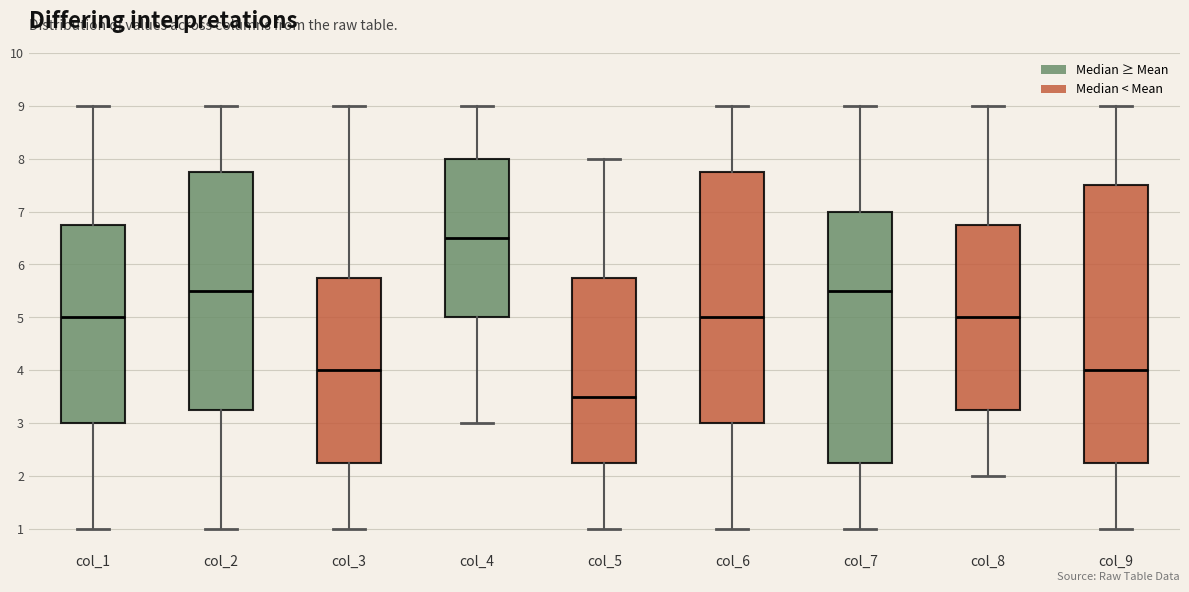

Reading left to right, read every box against the y-axis: the position of its median line, the range the box covers, and the ends of its whiskers. The values are not printed on the chart, so give them approximately, as read against the axis.

col_1: median 5.0, box 3.0 to 6.8, whiskers 1.0 to 9.0
col_2: median 5.5, box 3.3 to 7.8, whiskers 1.0 to 9.0
col_3: median 4.0, box 2.3 to 5.8, whiskers 1.0 to 9.0
col_4: median 6.5, box 5.0 to 8.0, whiskers 3.0 to 9.0
col_5: median 3.5, box 2.3 to 5.8, whiskers 1.0 to 8.0
col_6: median 5.0, box 3.0 to 7.8, whiskers 1.0 to 9.0
col_7: median 5.5, box 2.3 to 7.0, whiskers 1.0 to 9.0
col_8: median 5.0, box 3.3 to 6.8, whiskers 2.0 to 9.0
col_9: median 4.0, box 2.3 to 7.5, whiskers 1.0 to 9.0